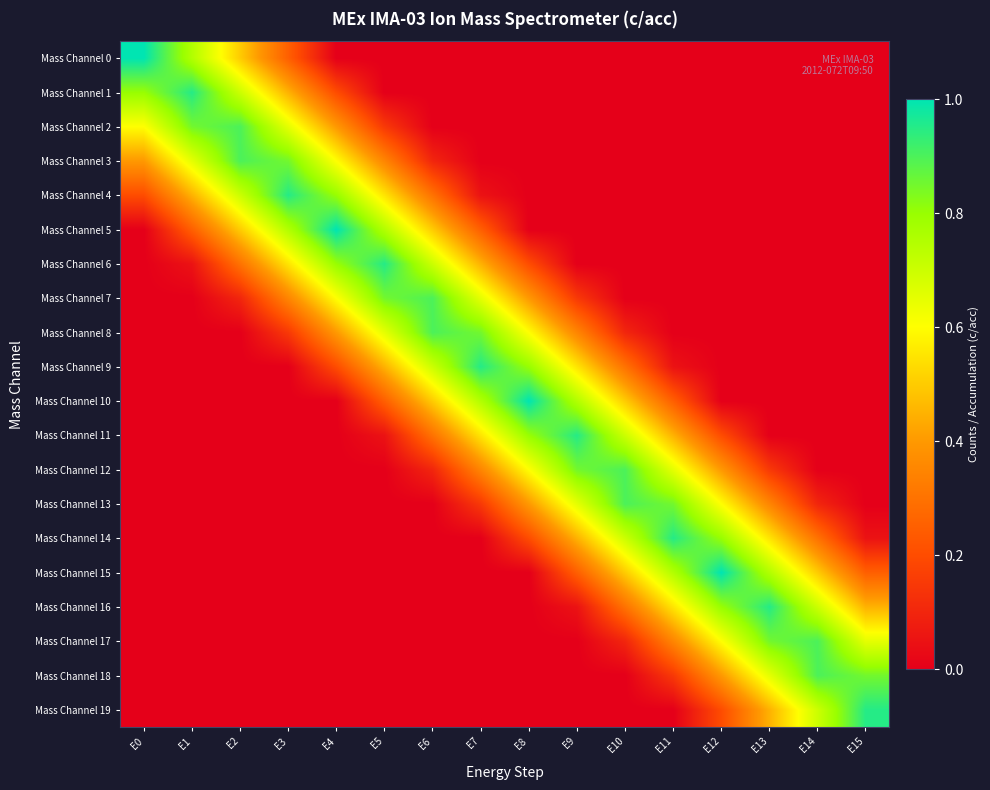

Reading left to right, what are all the values shown in this chart?

Mass Channel 0: E0=1.0	E1=0.8	E2=0.5	E3=0.2	E4=0.0	E5=0.0	E6=0.0	E7=0.0	E8=0.0	E9=0.0	E10=0.0	E11=0.0	E12=0.0	E13=0.0	E14=0.0	E15=0.0
Mass Channel 1: E0=0.8	E1=0.9	E2=0.7	E3=0.4	E4=0.2	E5=0.0	E6=0.0	E7=0.0	E8=0.0	E9=0.0	E10=0.0	E11=0.0	E12=0.0	E13=0.0	E14=0.0	E15=0.0
Mass Channel 2: E0=0.6	E1=0.8	E2=0.9	E3=0.7	E4=0.4	E5=0.2	E6=0.0	E7=0.0	E8=0.0	E9=0.0	E10=0.0	E11=0.0	E12=0.0	E13=0.0	E14=0.0	E15=0.0
Mass Channel 3: E0=0.4	E1=0.6	E2=0.9	E3=0.9	E4=0.6	E5=0.4	E6=0.1	E7=0.0	E8=0.0	E9=0.0	E10=0.0	E11=0.0	E12=0.0	E13=0.0	E14=0.0	E15=0.0
Mass Channel 4: E0=0.2	E1=0.4	E2=0.7	E3=0.9	E4=0.8	E5=0.6	E6=0.3	E7=0.1	E8=0.0	E9=0.0	E10=0.0	E11=0.0	E12=0.0	E13=0.0	E14=0.0	E15=0.0
Mass Channel 5: E0=0.0	E1=0.2	E2=0.5	E3=0.8	E4=1.0	E5=0.8	E6=0.5	E7=0.2	E8=0.0	E9=0.0	E10=0.0	E11=0.0	E12=0.0	E13=0.0	E14=0.0	E15=0.0
Mass Channel 6: E0=0.0	E1=0.0	E2=0.3	E3=0.5	E4=0.8	E5=1.0	E6=0.7	E7=0.5	E8=0.2	E9=0.0	E10=0.0	E11=0.0	E12=0.0	E13=0.0	E14=0.0	E15=0.0
Mass Channel 7: E0=0.0	E1=0.0	E2=0.1	E3=0.3	E4=0.6	E5=0.8	E6=0.9	E7=0.7	E8=0.4	E9=0.2	E10=0.0	E11=0.0	E12=0.0	E13=0.0	E14=0.0	E15=0.0
Mass Channel 8: E0=0.0	E1=0.0	E2=0.0	E3=0.1	E4=0.4	E5=0.6	E6=0.9	E7=0.9	E8=0.6	E9=0.4	E10=0.1	E11=0.0	E12=0.0	E13=0.0	E14=0.0	E15=0.0
Mass Channel 9: E0=0.0	E1=0.0	E2=0.0	E3=0.0	E4=0.2	E5=0.4	E6=0.7	E7=0.9	E8=0.8	E9=0.6	E10=0.3	E11=0.1	E12=0.0	E13=0.0	E14=0.0	E15=0.0
Mass Channel 10: E0=0.0	E1=0.0	E2=0.0	E3=0.0	E4=0.0	E5=0.2	E6=0.5	E7=0.8	E8=1.0	E9=0.8	E10=0.5	E11=0.2	E12=0.0	E13=0.0	E14=0.0	E15=0.0
Mass Channel 11: E0=0.0	E1=0.0	E2=0.0	E3=0.0	E4=0.0	E5=0.0	E6=0.3	E7=0.5	E8=0.8	E9=1.0	E10=0.7	E11=0.5	E12=0.2	E13=0.0	E14=0.0	E15=0.0
Mass Channel 12: E0=0.0	E1=0.0	E2=0.0	E3=0.0	E4=0.0	E5=0.0	E6=0.1	E7=0.3	E8=0.6	E9=0.8	E10=0.9	E11=0.7	E12=0.4	E13=0.2	E14=0.0	E15=0.0
Mass Channel 13: E0=0.0	E1=0.0	E2=0.0	E3=0.0	E4=0.0	E5=0.0	E6=0.0	E7=0.1	E8=0.4	E9=0.6	E10=0.9	E11=0.9	E12=0.6	E13=0.4	E14=0.1	E15=0.0
Mass Channel 14: E0=0.0	E1=0.0	E2=0.0	E3=0.0	E4=0.0	E5=0.0	E6=0.0	E7=0.0	E8=0.2	E9=0.4	E10=0.7	E11=0.9	E12=0.8	E13=0.6	E14=0.3	E15=0.1
Mass Channel 15: E0=0.0	E1=0.0	E2=0.0	E3=0.0	E4=0.0	E5=0.0	E6=0.0	E7=0.0	E8=0.0	E9=0.2	E10=0.5	E11=0.8	E12=1.0	E13=0.8	E14=0.5	E15=0.2
Mass Channel 16: E0=0.0	E1=0.0	E2=0.0	E3=0.0	E4=0.0	E5=0.0	E6=0.0	E7=0.0	E8=0.0	E9=0.0	E10=0.3	E11=0.5	E12=0.8	E13=1.0	E14=0.7	E15=0.5
Mass Channel 17: E0=0.0	E1=0.0	E2=0.0	E3=0.0	E4=0.0	E5=0.0	E6=0.0	E7=0.0	E8=0.0	E9=0.0	E10=0.1	E11=0.3	E12=0.6	E13=0.8	E14=0.9	E15=0.7
Mass Channel 18: E0=0.0	E1=0.0	E2=0.0	E3=0.0	E4=0.0	E5=0.0	E6=0.0	E7=0.0	E8=0.0	E9=0.0	E10=0.0	E11=0.1	E12=0.4	E13=0.6	E14=0.9	E15=0.9
Mass Channel 19: E0=0.0	E1=0.0	E2=0.0	E3=0.0	E4=0.0	E5=0.0	E6=0.0	E7=0.0	E8=0.0	E9=0.0	E10=0.0	E11=0.0	E12=0.2	E13=0.4	E14=0.7	E15=0.9